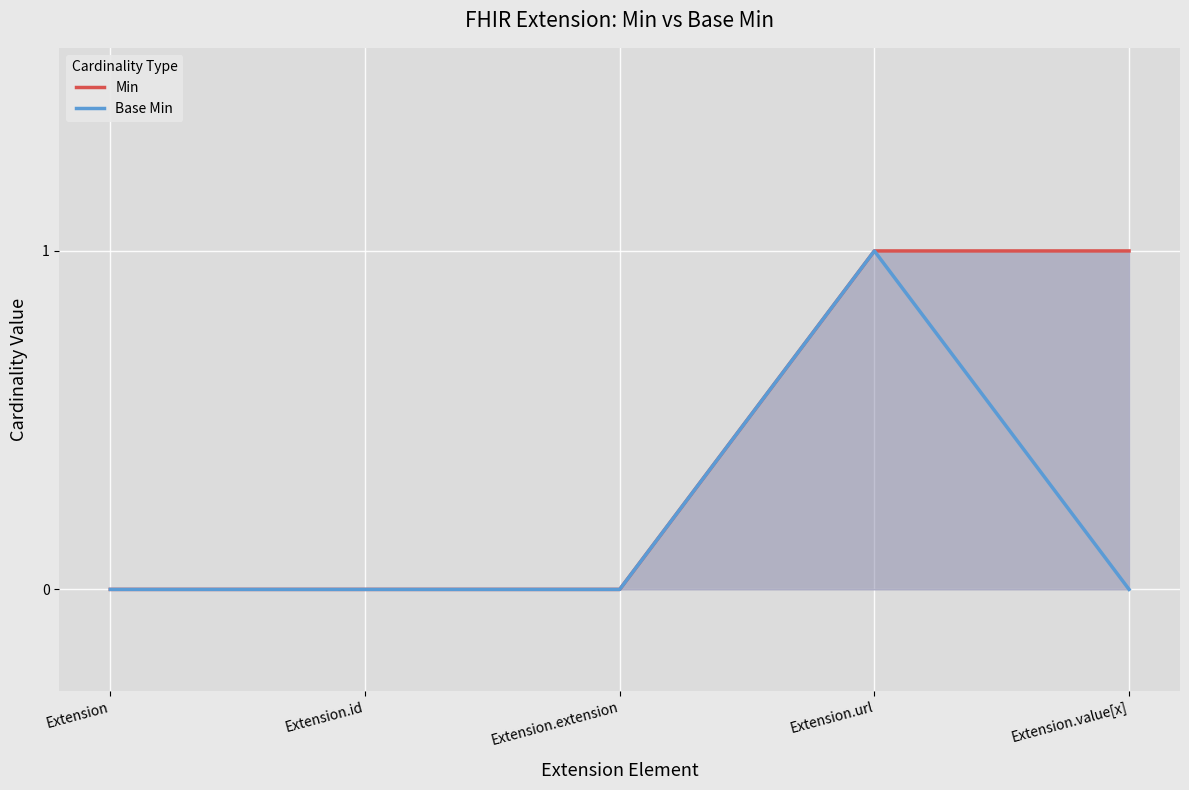

At which label is Min closest to 0?

Extension